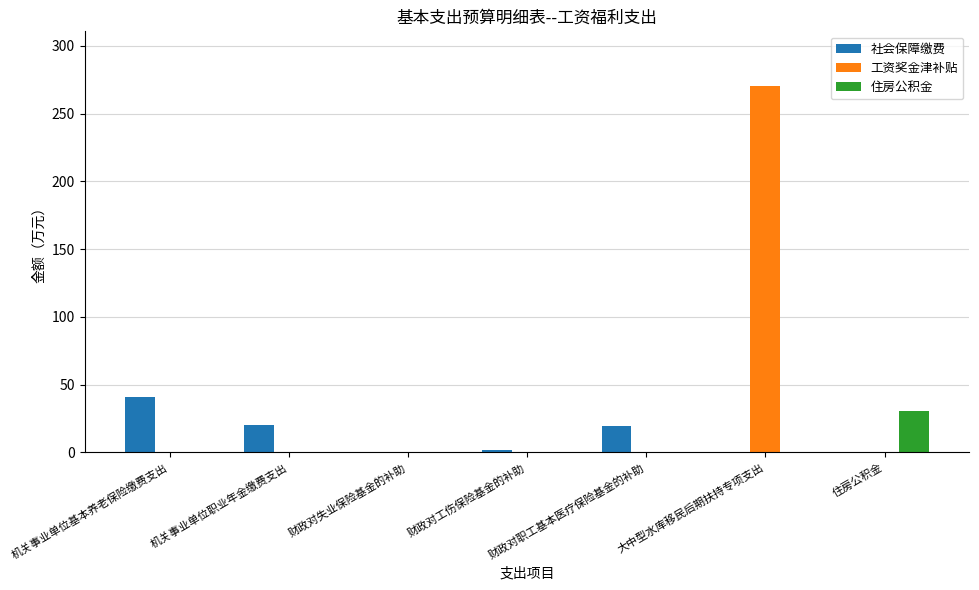

Are the bars grouped side by side (vs. stacked)?

Yes